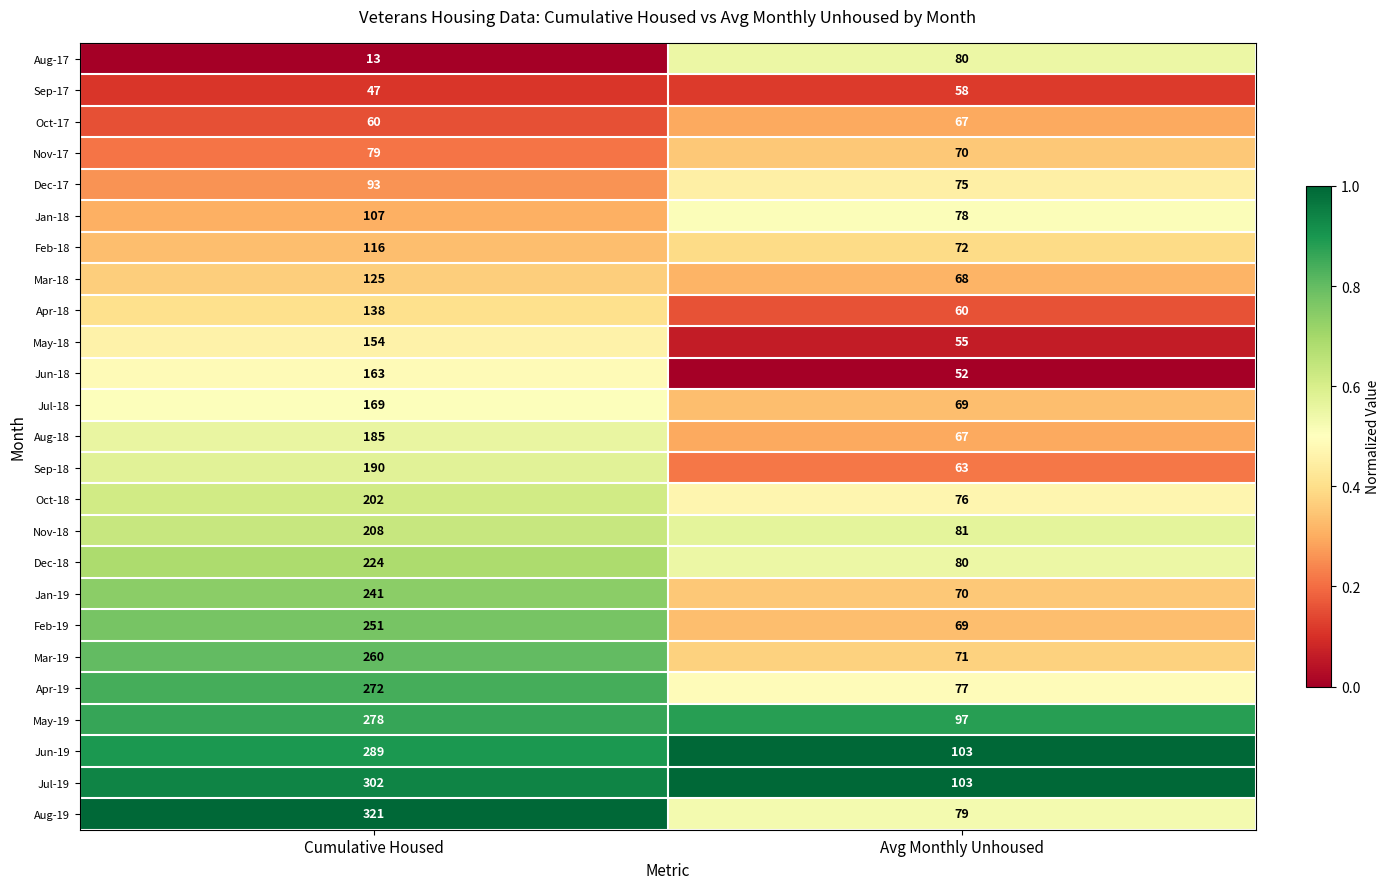

What is the lowest value of the Oct-18 series?

76